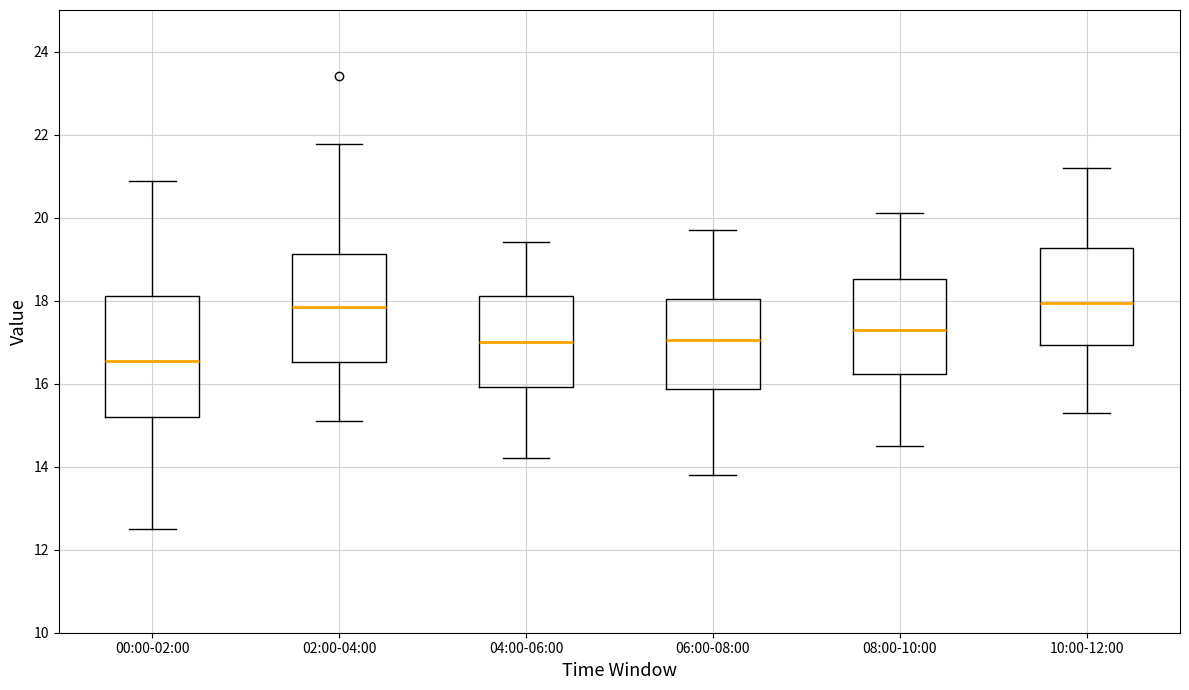

Reading left to right, read every box against the y-axis: the position of its median line, the range the box covers, and the ends of its whiskers. The values are not printed on the chart, so give them approximately, as read against the axis.

00:00-02:00: median 16.6, box 15.2 to 18.2, whiskers 12.6 to 20.8
02:00-04:00: median 17.8, box 16.6 to 19.2, whiskers 15.2 to 21.8
04:00-06:00: median 17.0, box 16.0 to 18.2, whiskers 14.2 to 19.4
06:00-08:00: median 17.0, box 15.8 to 18.0, whiskers 13.8 to 19.8
08:00-10:00: median 17.4, box 16.2 to 18.6, whiskers 14.6 to 20.2
10:00-12:00: median 18.0, box 17.0 to 19.2, whiskers 15.4 to 21.2